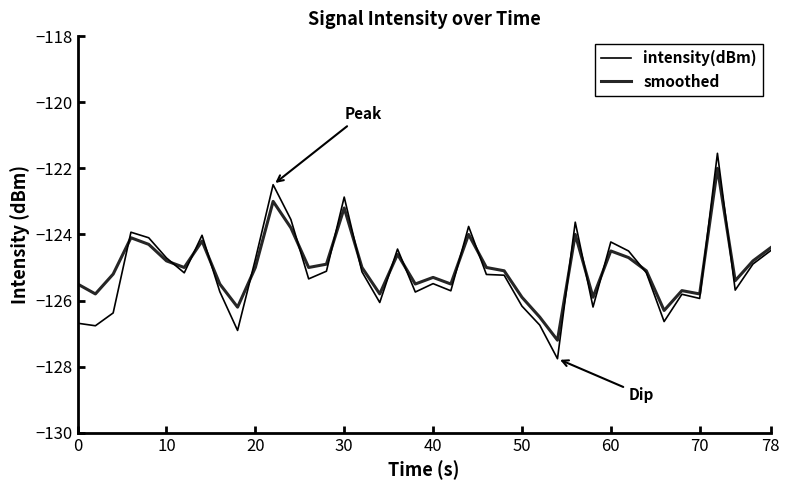

Does the chart have visible grid lines?

No